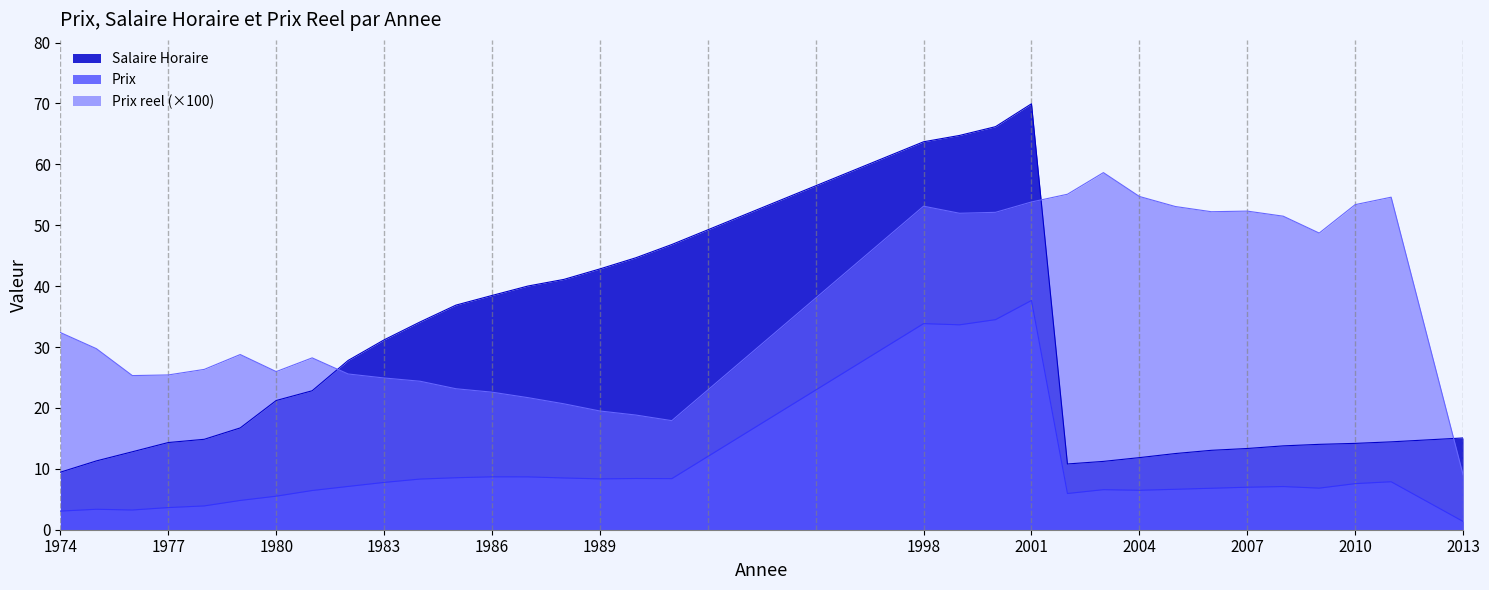

Rank the categories by Prix reel value from highest to lowest.

2003, 2002, 2004, 2011, 2001, 2010, 1998, 2005, 2007, 2006, 2000, 1999, 2008, 2009, 1974, 1975, 1979, 1981, 1978, 1980, 1982, 1977, 1976, 1983, 1984, 1985, 1986, 1987, 1988, 1989, 1990, 1991, 2013